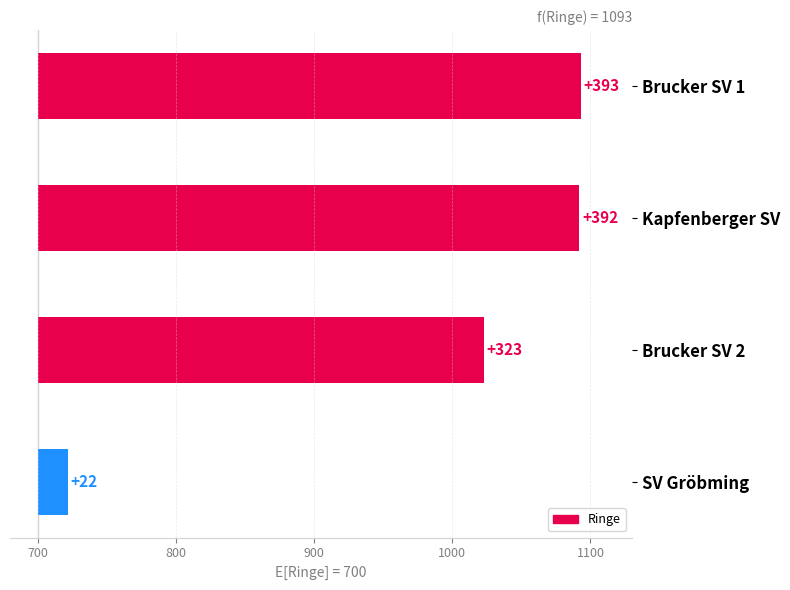

Count the number of categories in the chart.

4